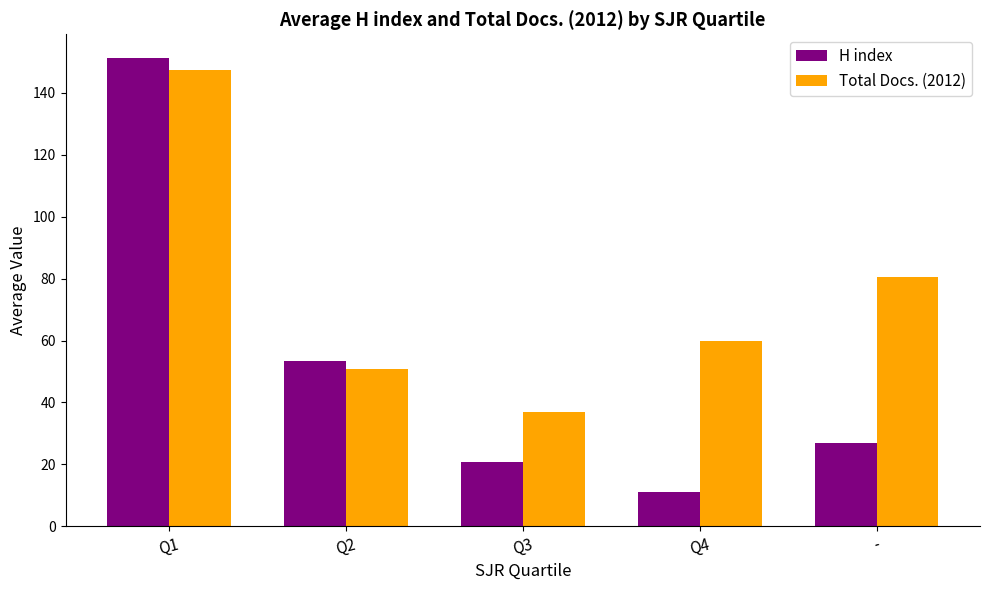

At which label does Total Docs. (2012) reach its peak?

Q1